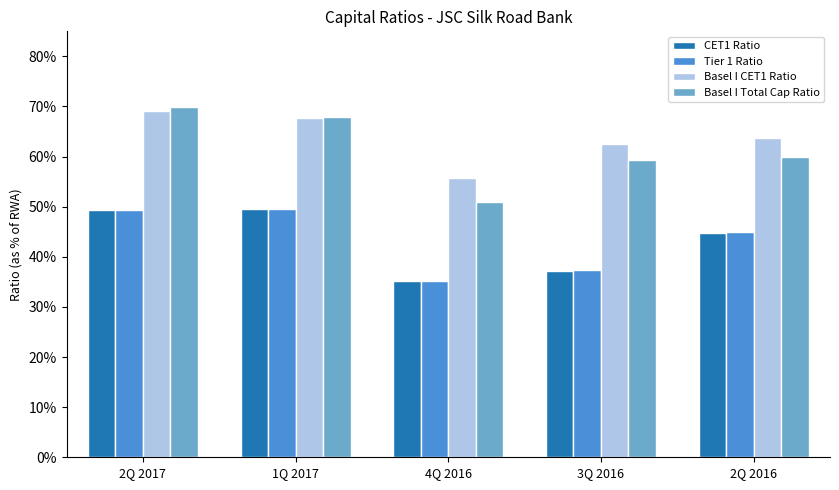

Which series has the largest total across all categories?

Basel I CET1 Ratio